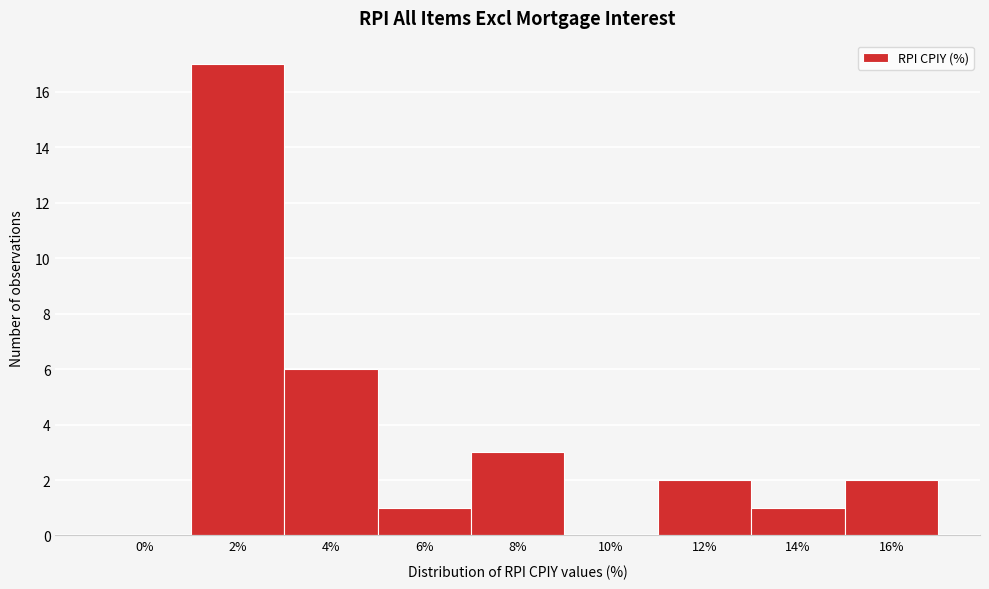

Reading left to right, extract all data points from this chart.

0%=0	2%=17	4%=6	6%=1	8%=3	10%=0	12%=2	14%=1	16%=2